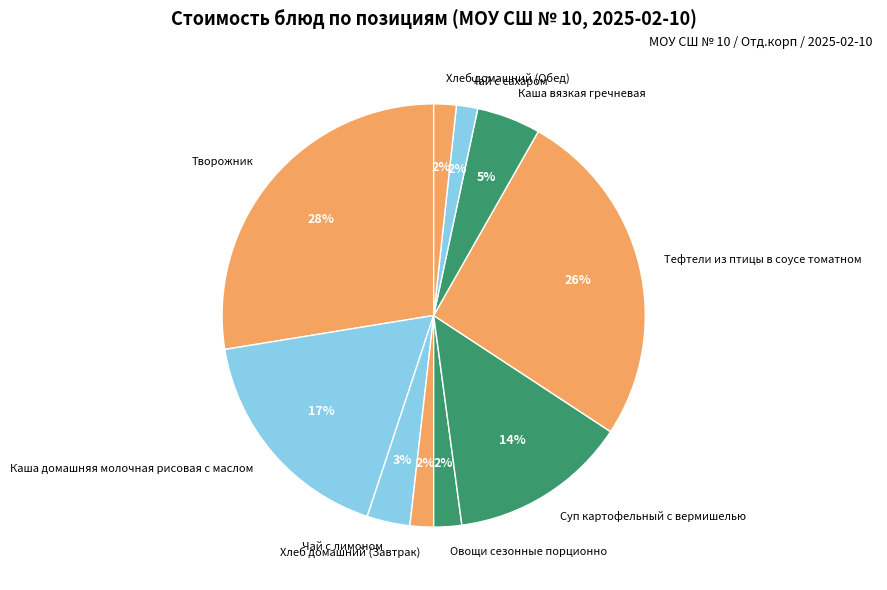

To the nearest percent, what portion does Хлеб домашний (Обед) represent?

2%